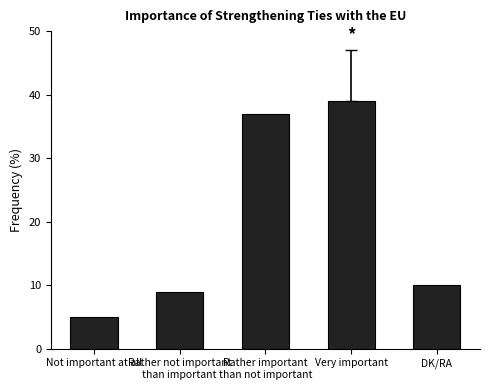

How many bars are there in total?

5